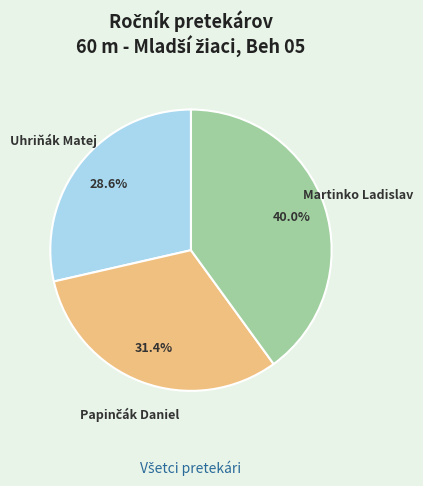

Is there a majority slice in this chart?

No